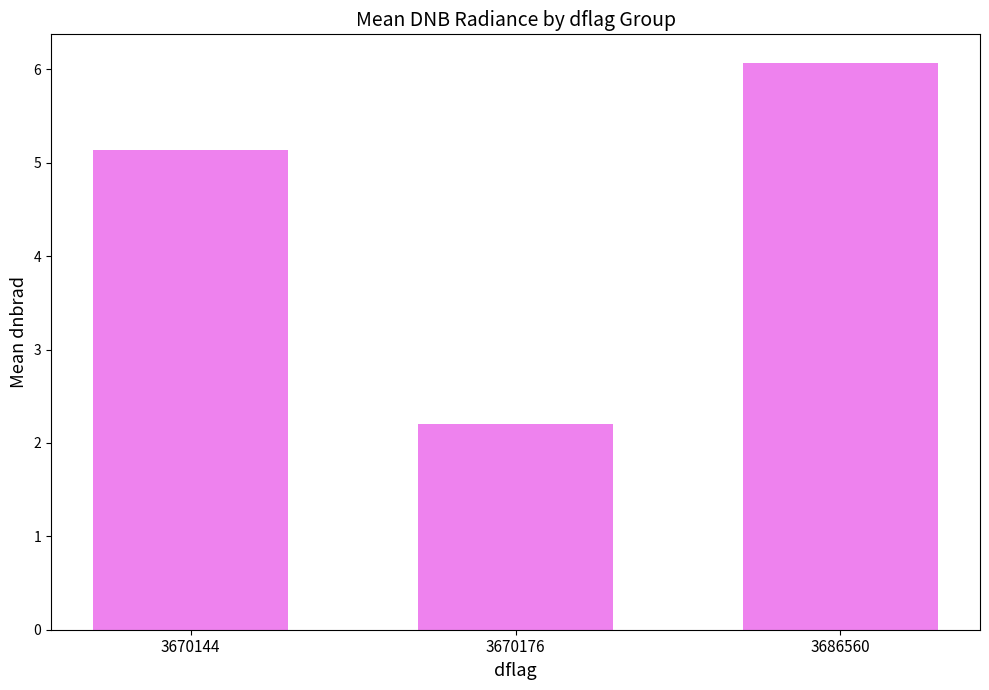

How many data points are less than 5?

1